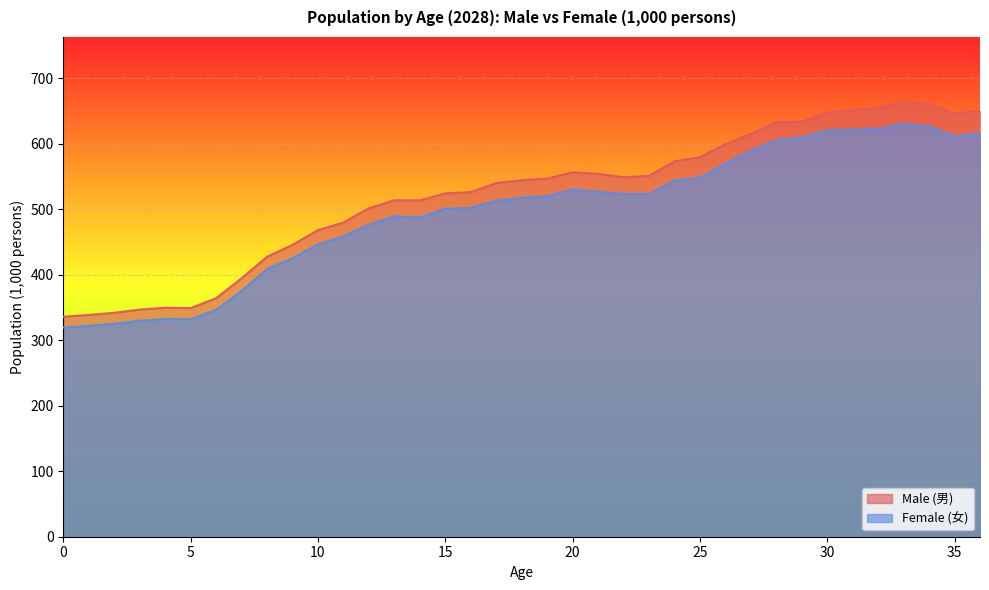

At which label does Female (女) first exceed 517?

18